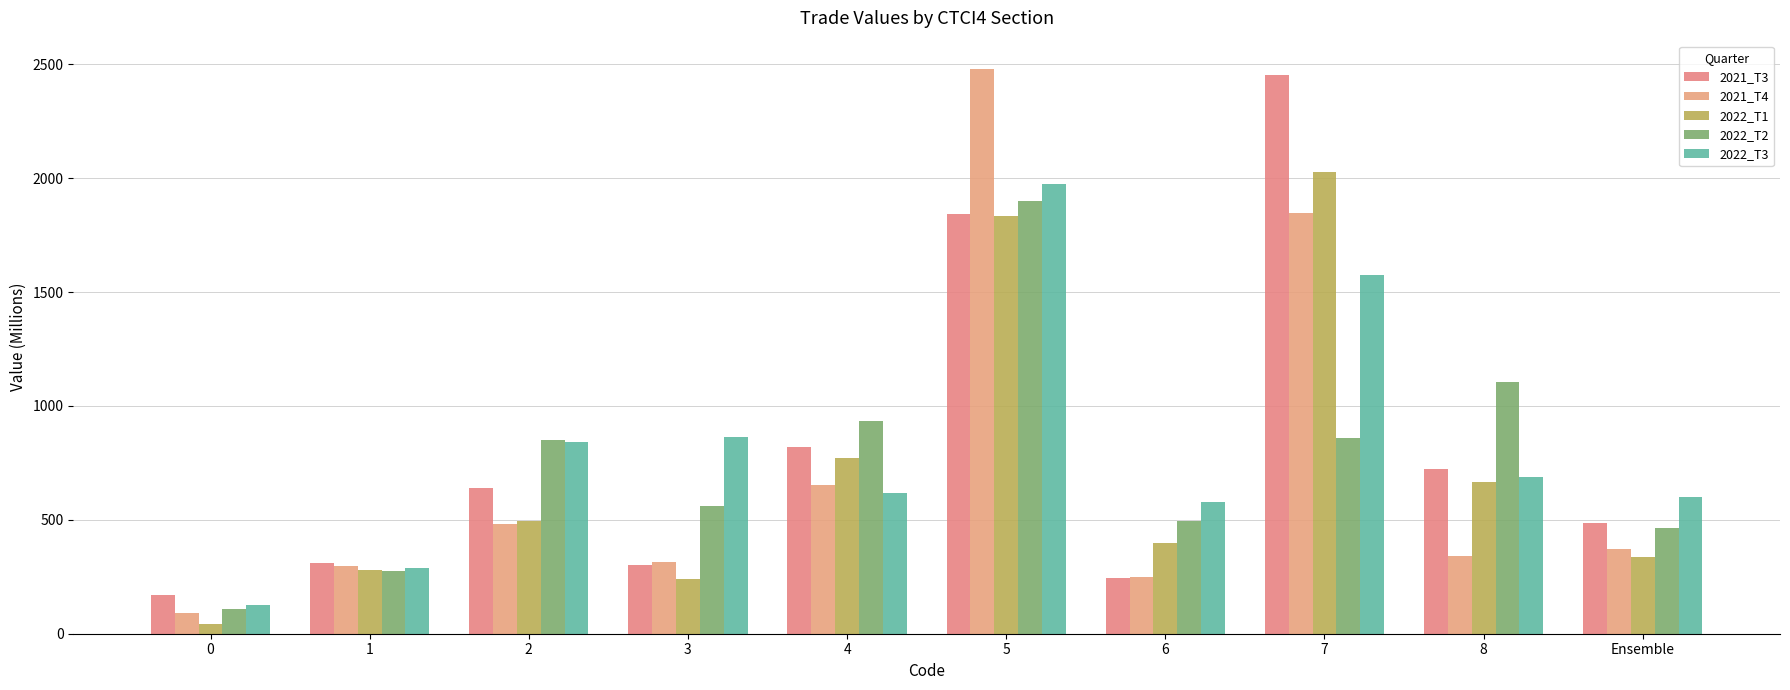

What position from the right is 4?

6